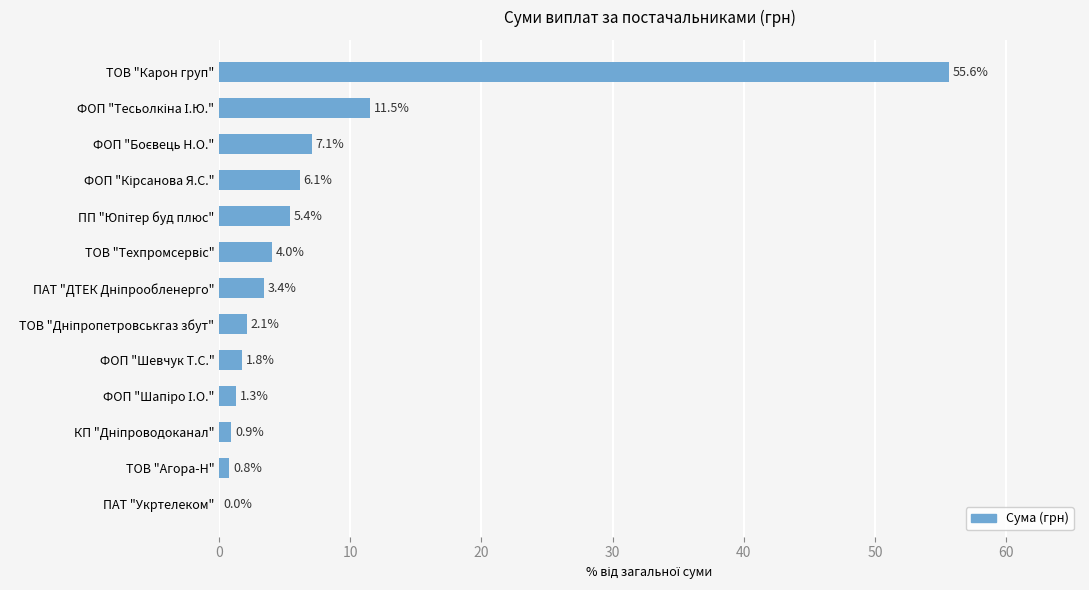

Is it true that the value at ПАТ "Укртелеком" is 0.0?

True